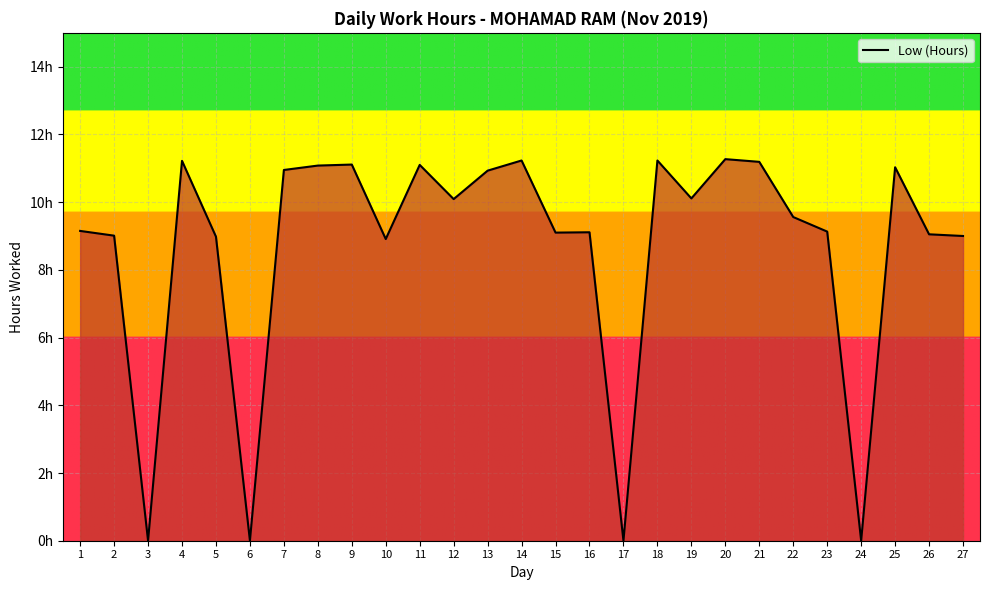

Between 2 and 13, which is larger?

13